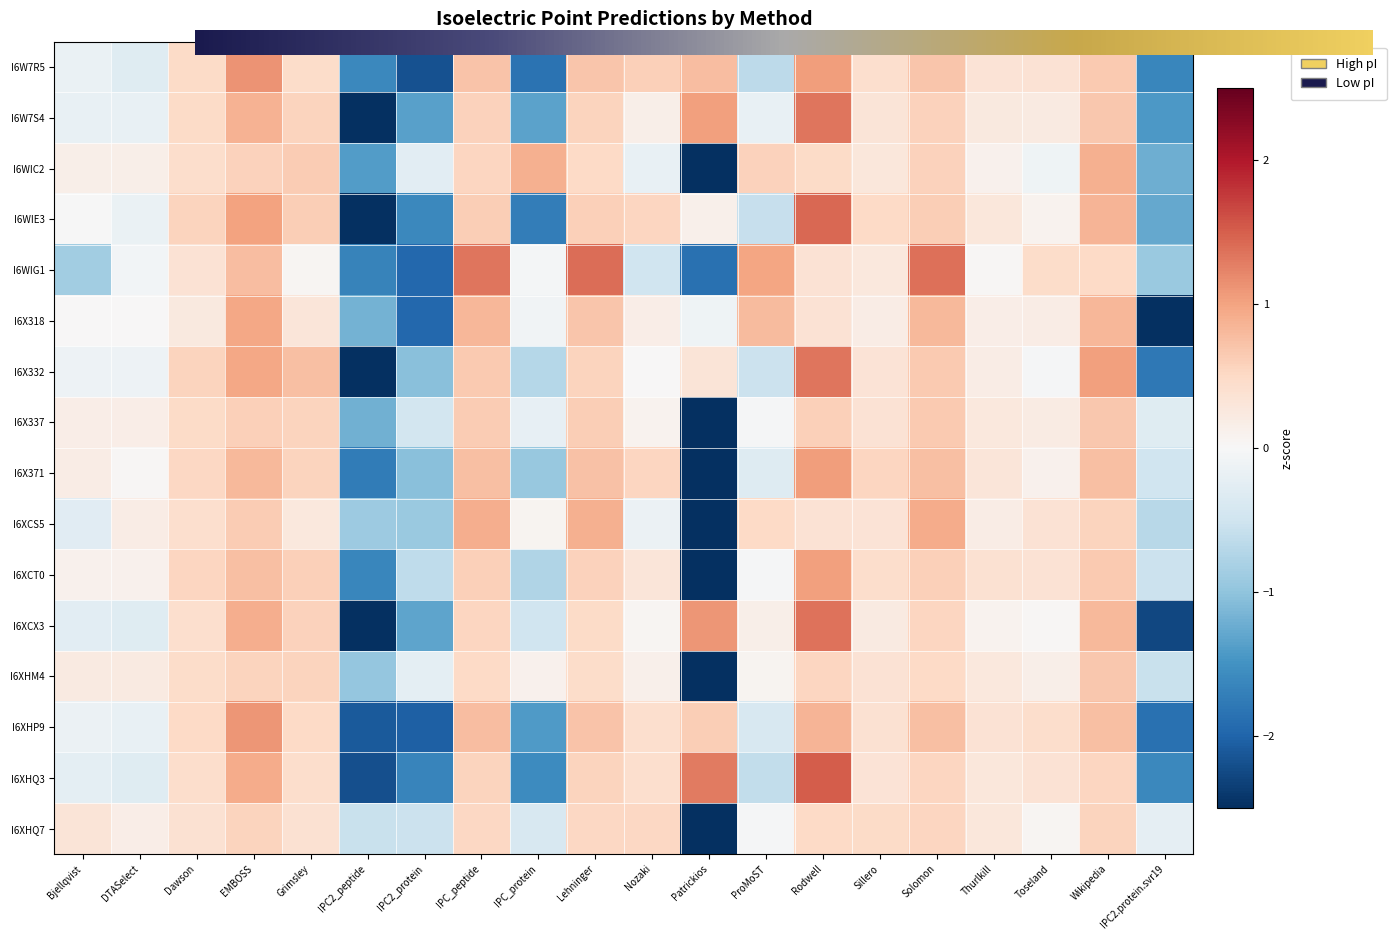

Is it true that I6XCT0 equals 0.6 at Solomon?

True